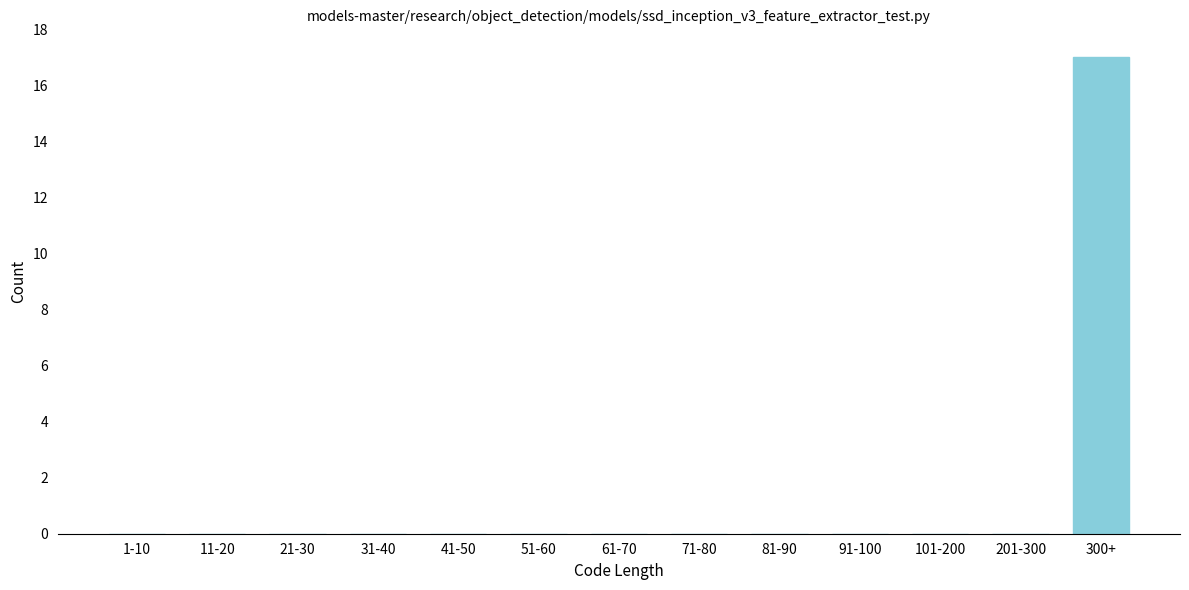

Reading left to right, extract all data points from this chart.

1-10=0	11-20=0	21-30=0	31-40=0	41-50=0	51-60=0	61-70=0	71-80=0	81-90=0	91-100=0	101-200=0	201-300=0	300+=17